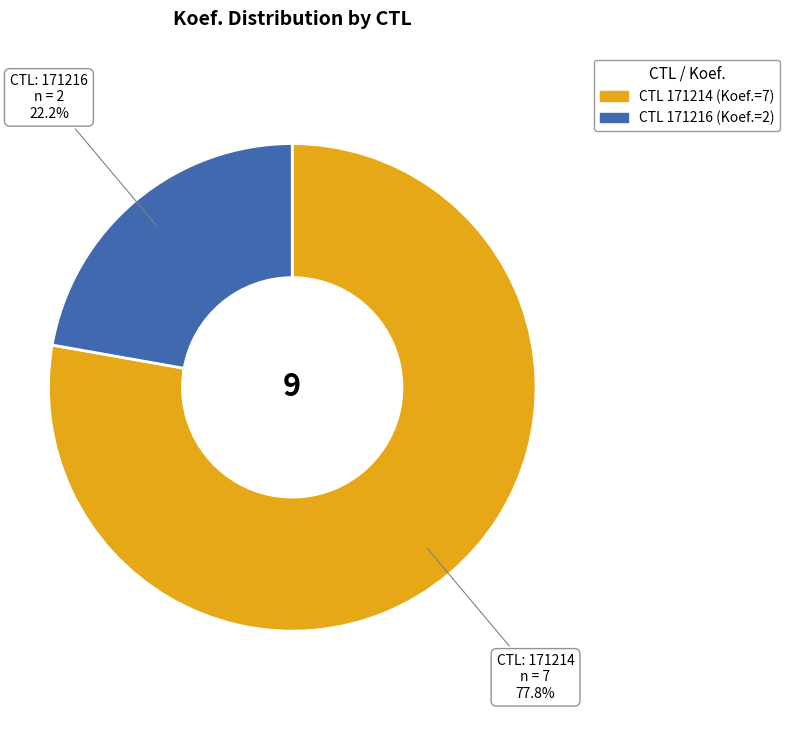

How many slices are in this pie chart?

2